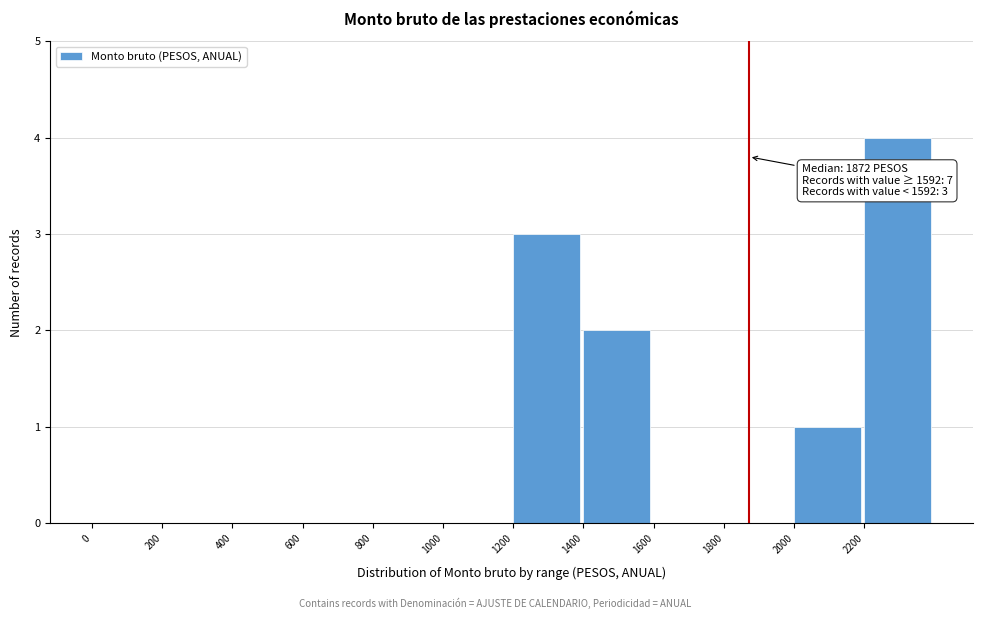

Over which range of the x-axis is the bar tallest?

2200 to 2400